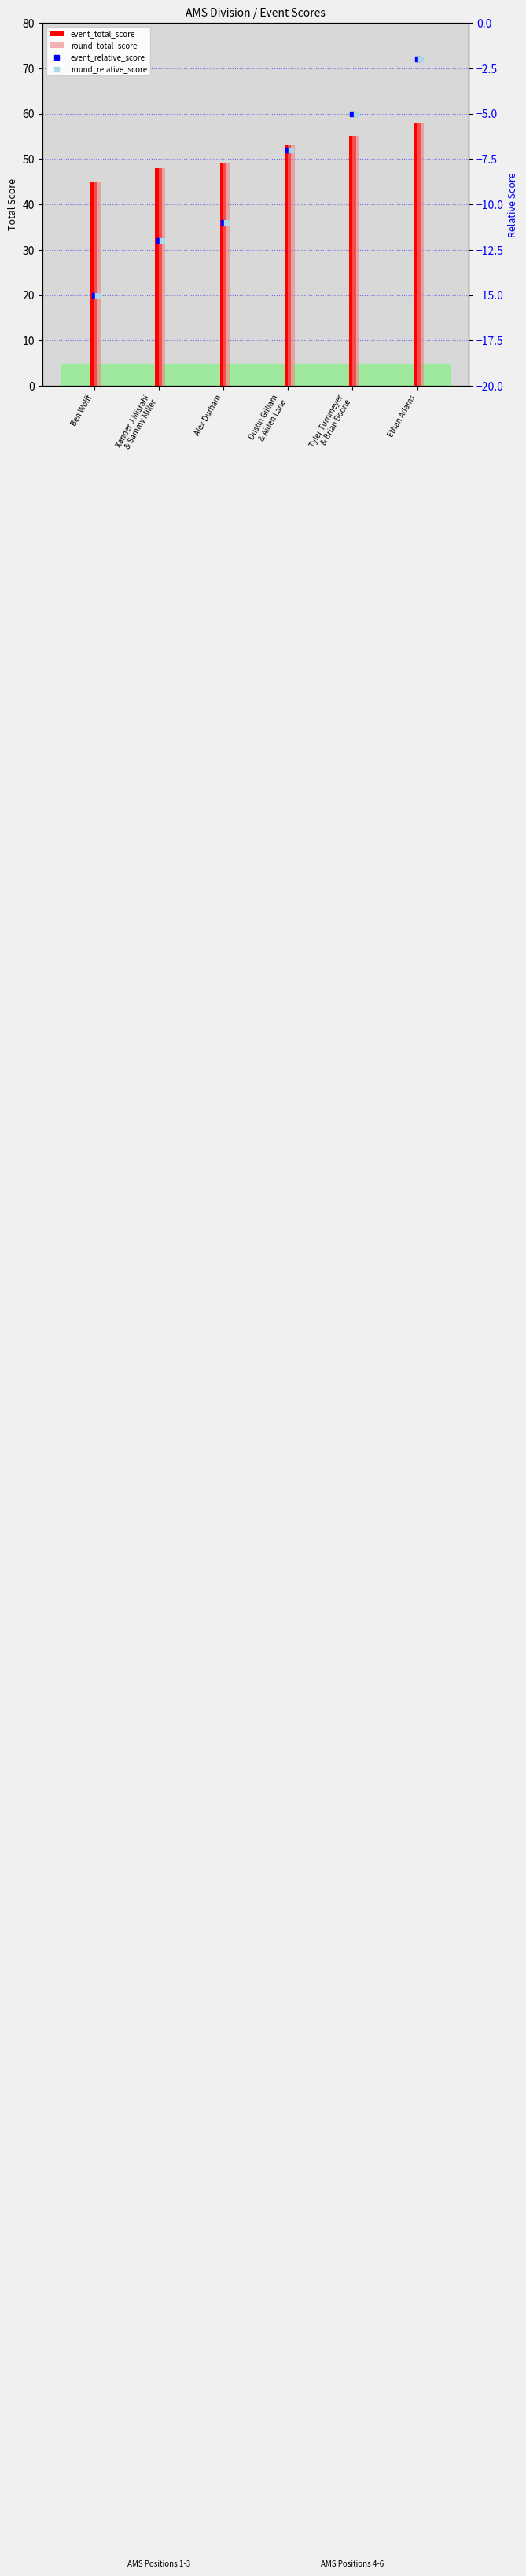

Which series reaches the minimum Y coordinate?

event_relative_score